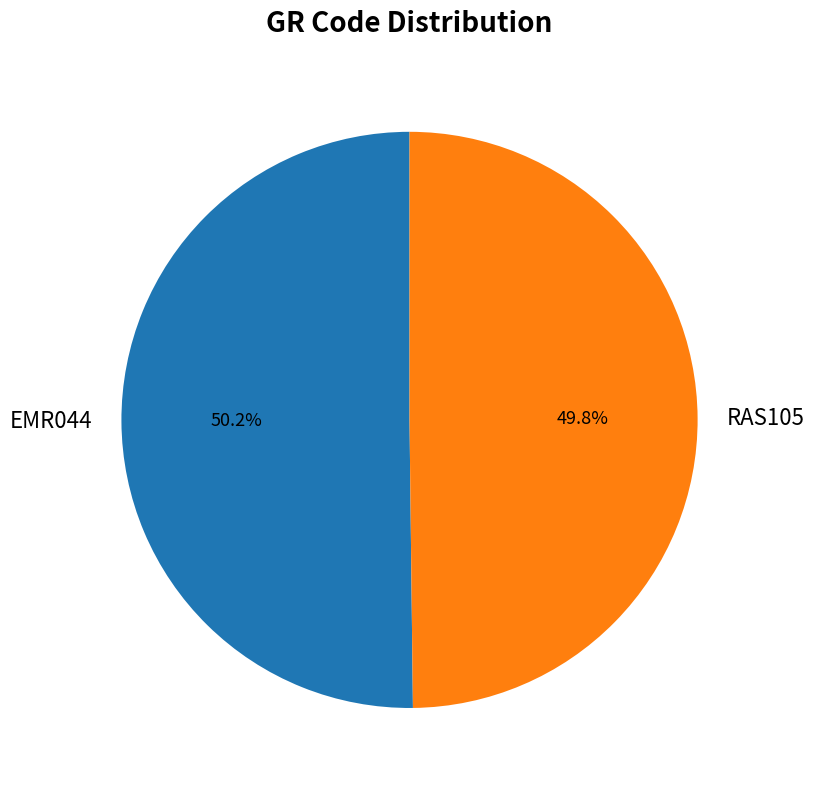

Is there a majority slice in this chart?

Yes